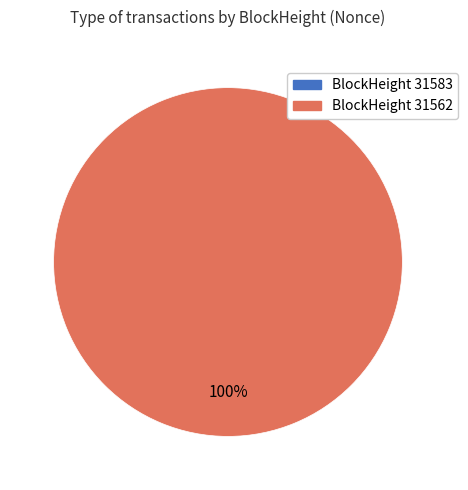

Is it true that 31583 is 0% of the pie?

True